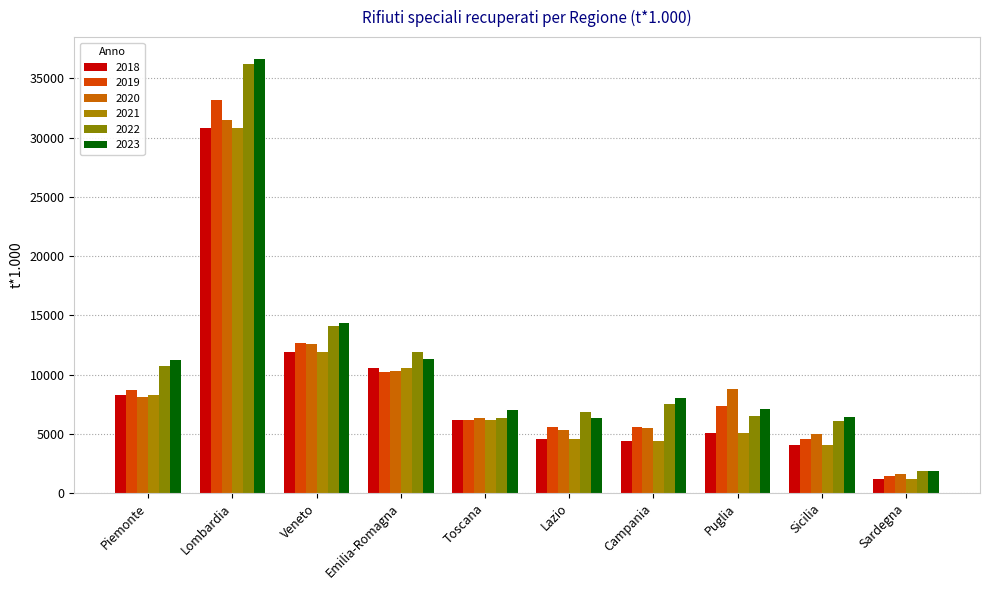

Which category has the lowest value in the 2018 series?

Sardegna